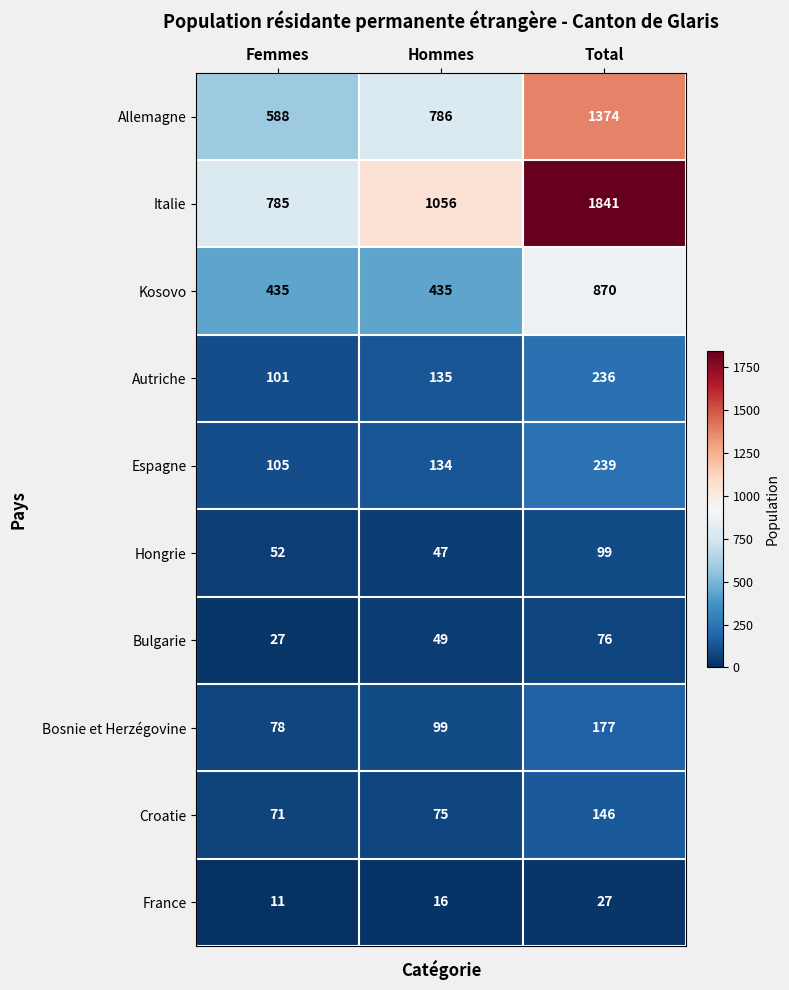

What is the total value across all series at Hommes?

2832